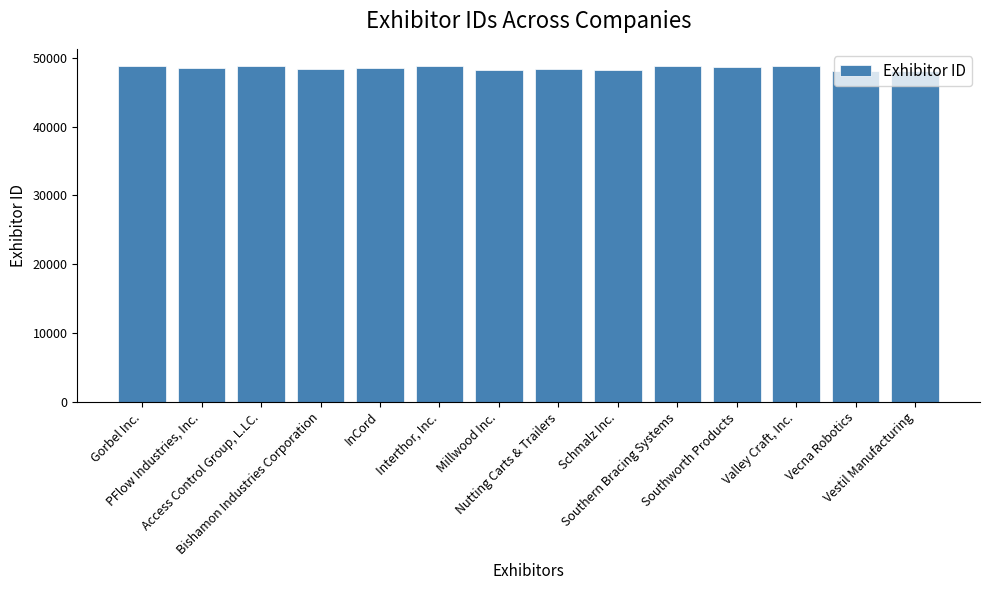

Are the bars grouped side by side (vs. stacked)?

No